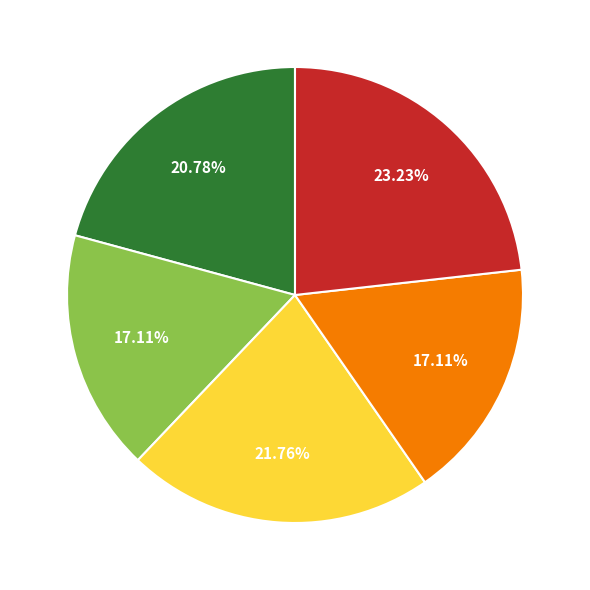

Is there any slice that represents more than half of the pie?

No